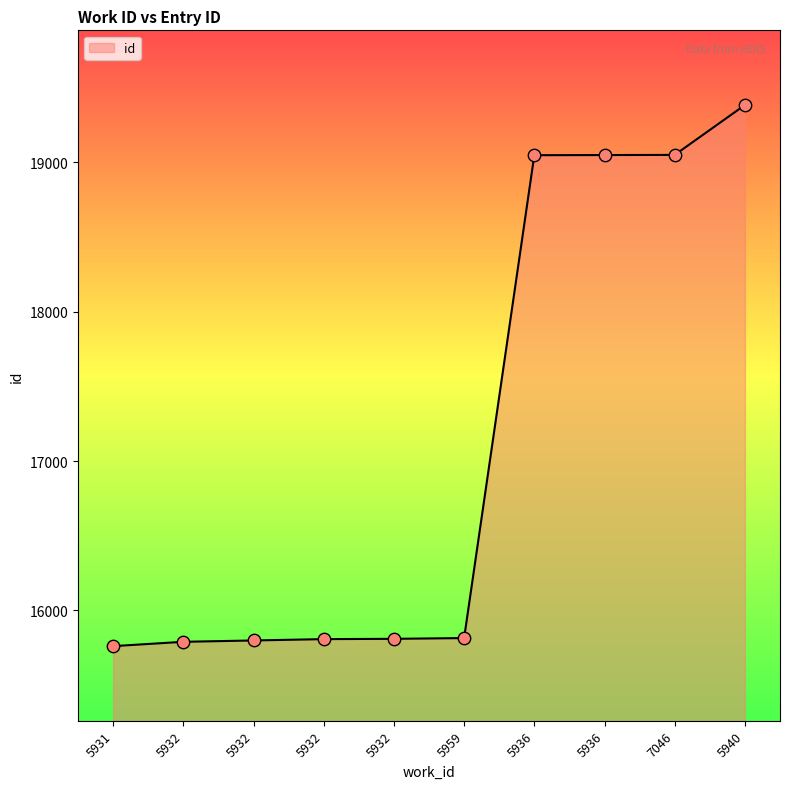

Which has a higher value, 5932 or 5932?

5932